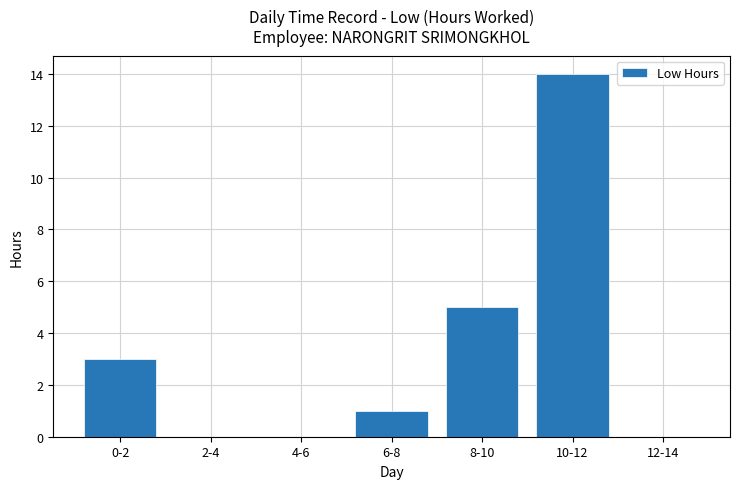

What is the change in value from 0-2 to 4-6?

-3